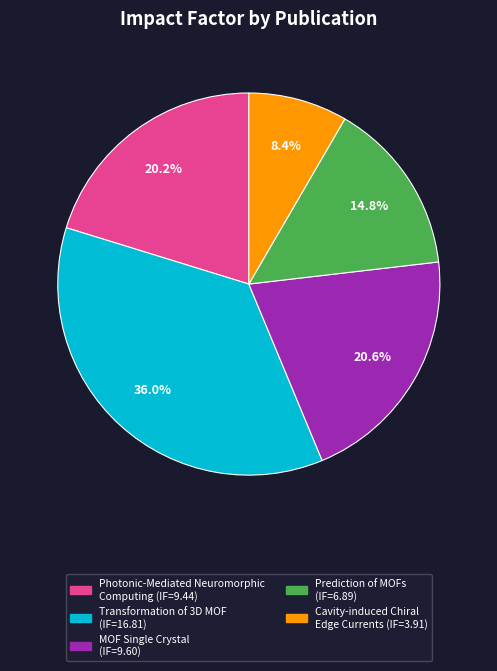

Is there a majority slice in this chart?

No